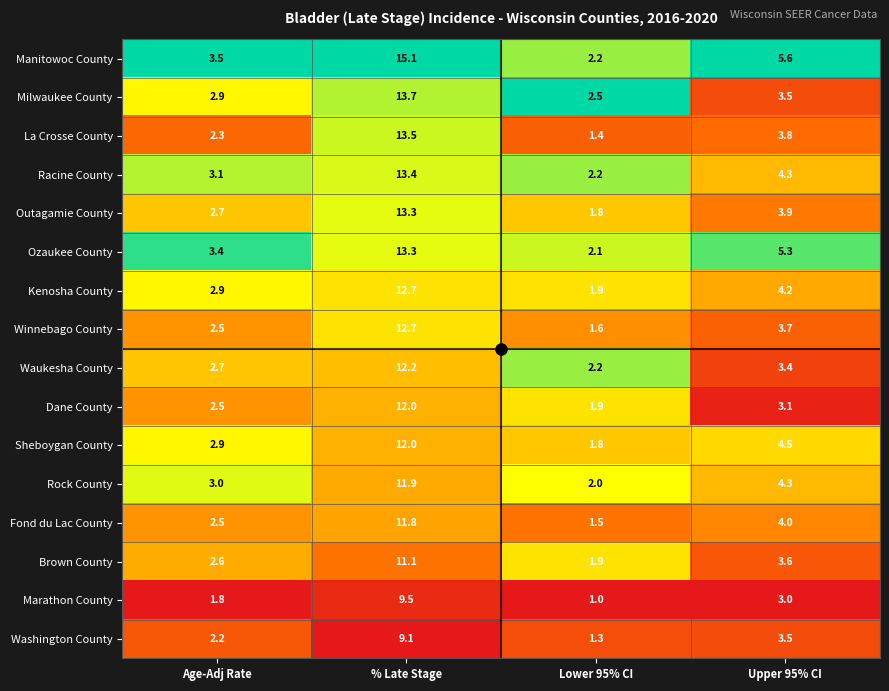

Between Age-Adj Rate and % Late Stage, which series saw the biggest shift?

Manitowoc County